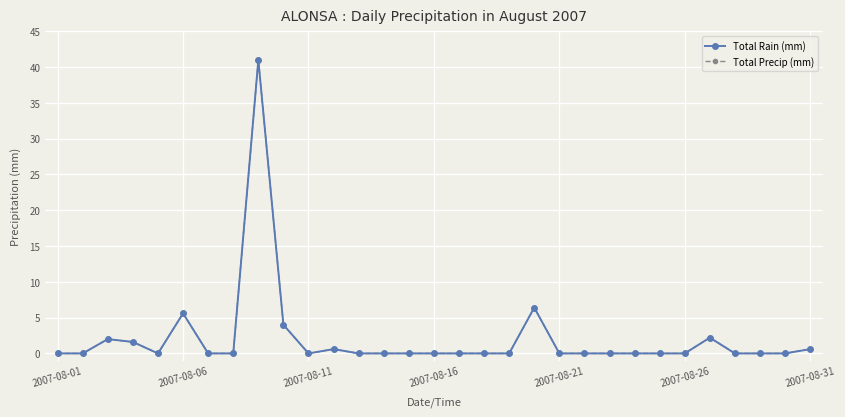

Is this an area chart (filled region under the line)?

No